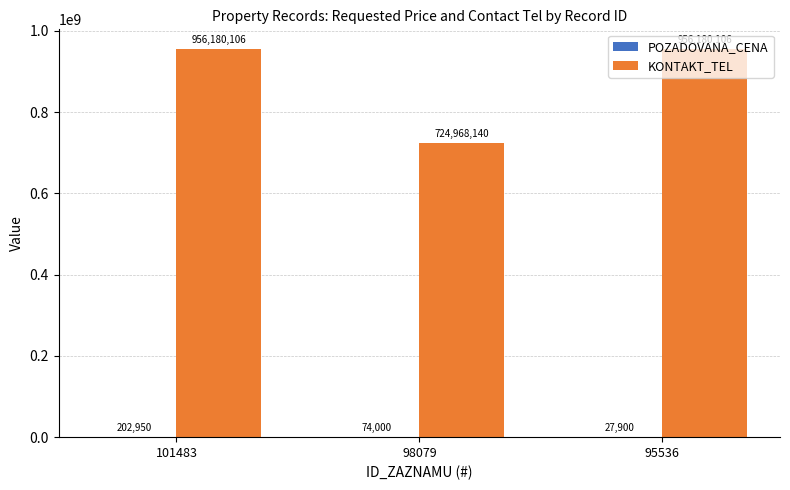

At which category is the sum across all series the highest?

101483